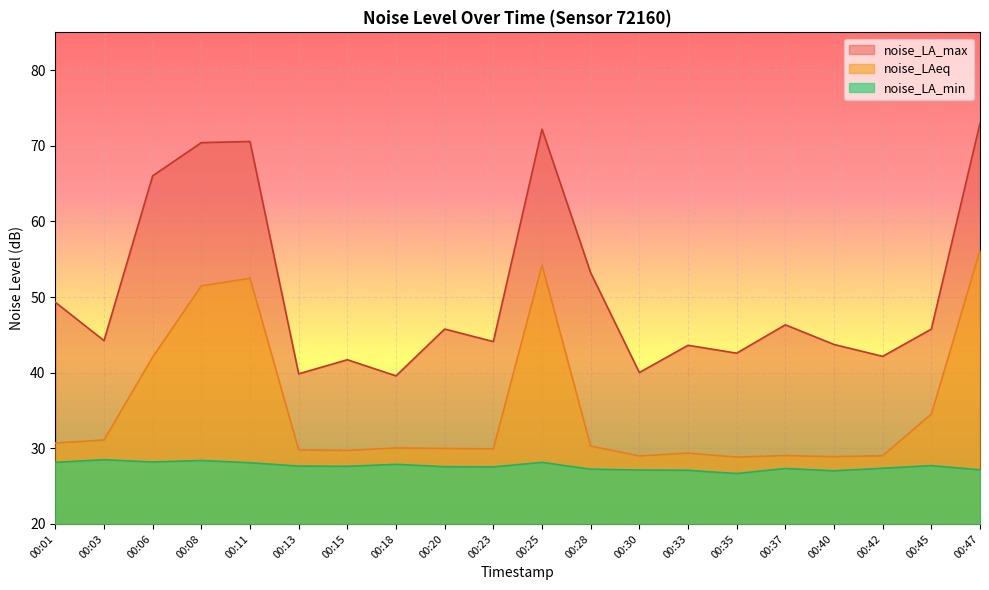

Reading left to right, what are all the values shown in this chart?

noise_LA_max: 49.3	44.2	66.0	70.4	70.6	39.9	41.7	39.6	45.8	44.1	72.2	53.2	40.0	43.6	42.6	46.3	43.7	42.2	45.8	73.0
noise_LAeq: 30.7	31.1	42.1	51.5	52.5	29.8	29.7	30.0	30.0	29.9	54.2	30.3	29.0	29.4	28.8	29.0	28.9	29.0	34.5	56.1
noise_LA_min: 28.1	28.5	28.2	28.4	28.1	27.6	27.6	27.9	27.6	27.5	28.1	27.2	27.1	27.1	26.7	27.3	27.0	27.4	27.7	27.1